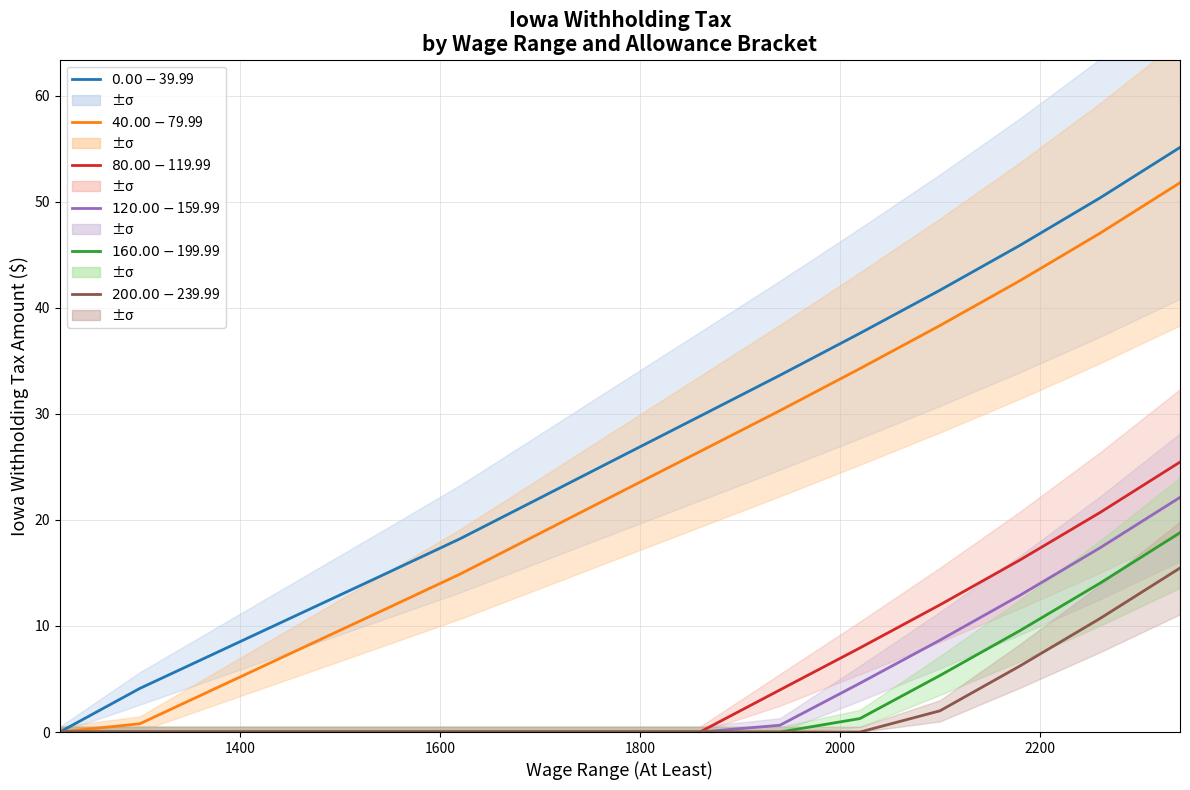

The value of $80.00-$119.99 at 1600 is -12.6. True or false?

False